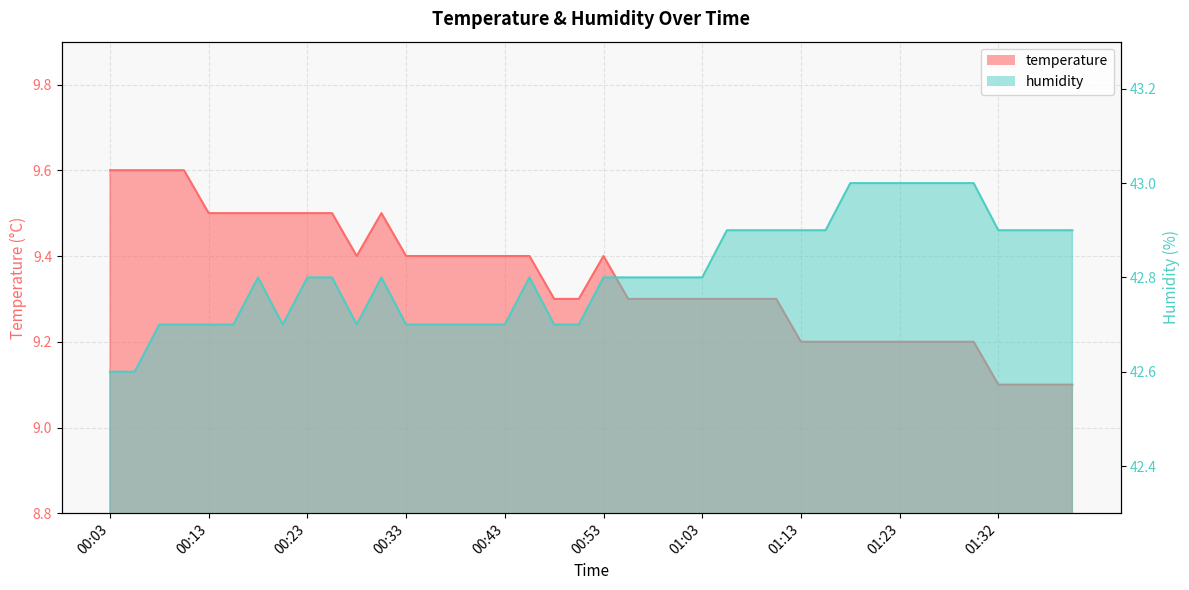

Reading right to left, extract all data points from this chart.

temperature: 9.1	9.1	9.1	9.1	9.2	9.2	9.2	9.2	9.2	9.2	9.2	9.2	9.3	9.3	9.3	9.3	9.3	9.3	9.3	9.4	9.3	9.3	9.4	9.4	9.4	9.4	9.4	9.4	9.5	9.4	9.5	9.5	9.5	9.5	9.5	9.5	9.6	9.6	9.6	9.6
humidity: 42.9	42.9	42.9	42.9	43.0	43.0	43.0	43.0	43.0	43.0	42.9	42.9	42.9	42.9	42.9	42.8	42.8	42.8	42.8	42.8	42.7	42.7	42.8	42.7	42.7	42.7	42.7	42.7	42.8	42.7	42.8	42.8	42.7	42.8	42.7	42.7	42.7	42.7	42.6	42.6